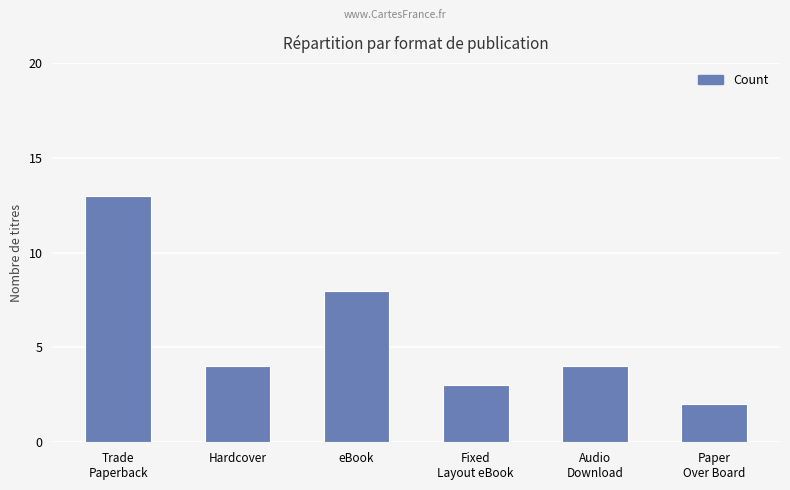

What is the sum of all values?

34